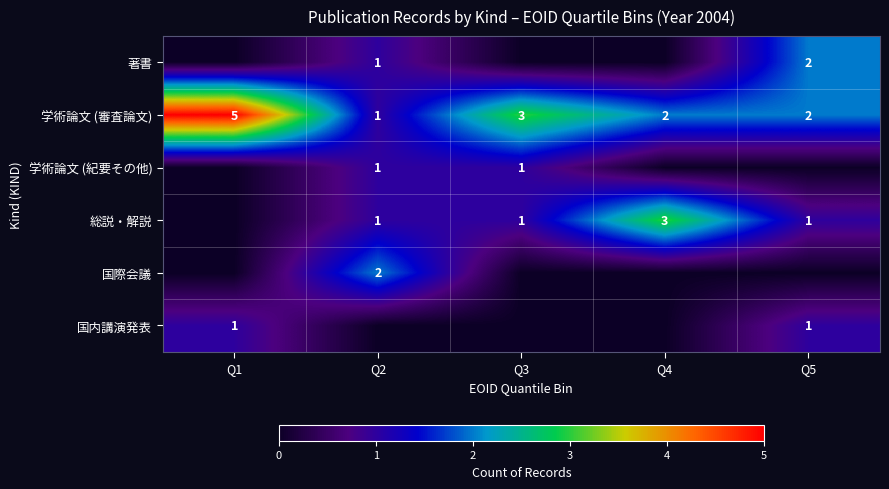

What is the sum of all 学術論文 (審査論文) values?

13